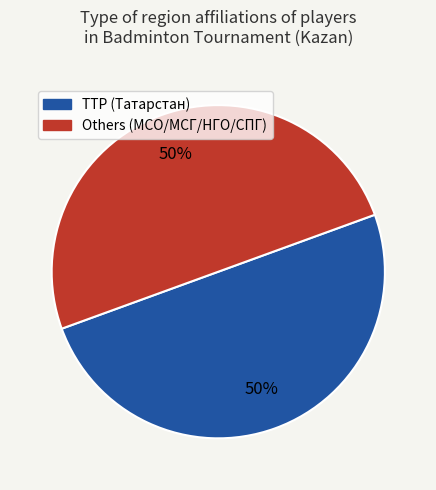

To the nearest percent, what is the average slice percentage?

50%